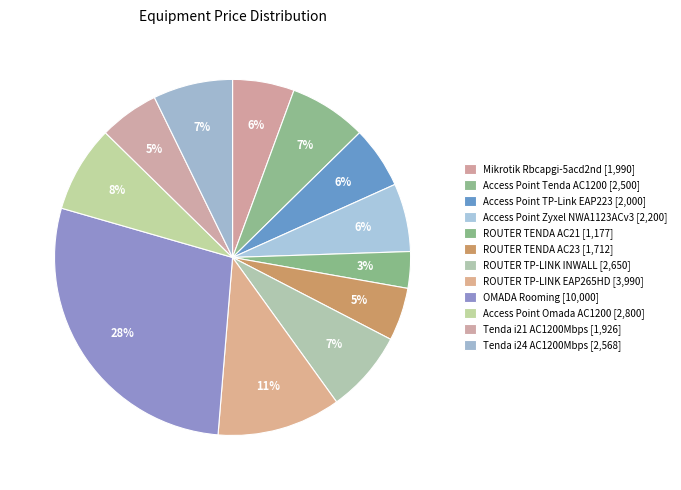

How many slices are in this pie chart?

12